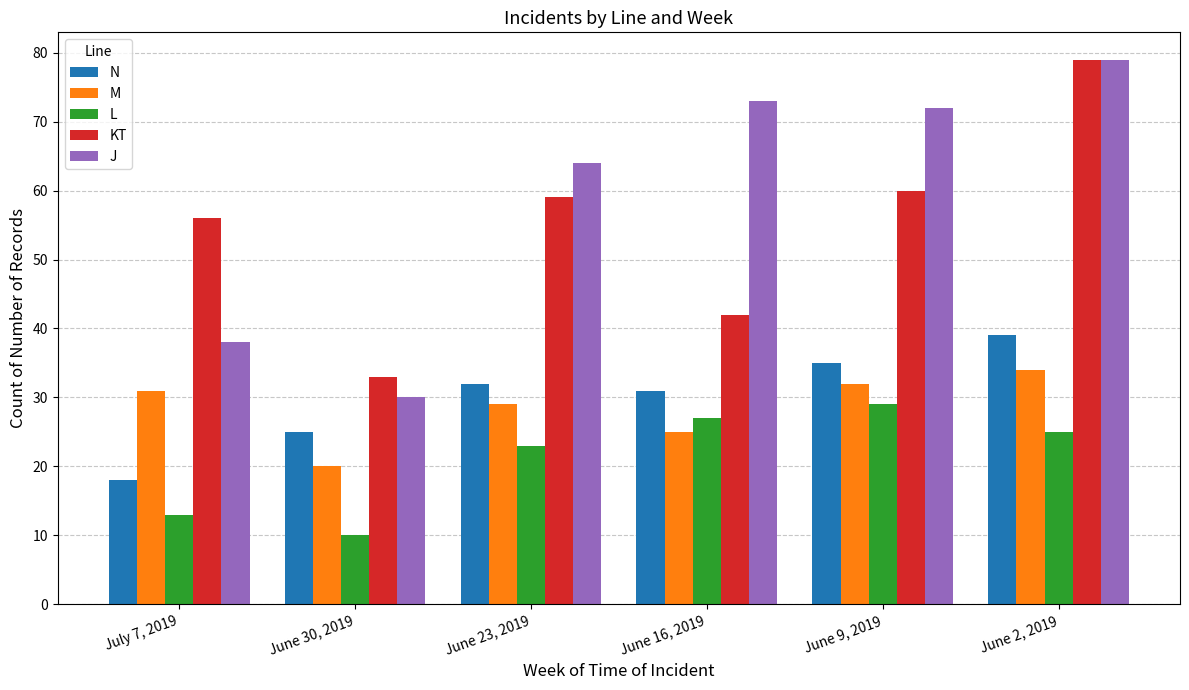

Reading right to left, list all the values displayed in this chart.

N: 39	35	31	32	25	18
M: 34	32	25	29	20	31
L: 25	29	27	23	10	13
KT: 79	60	42	59	33	56
J: 79	72	73	64	30	38